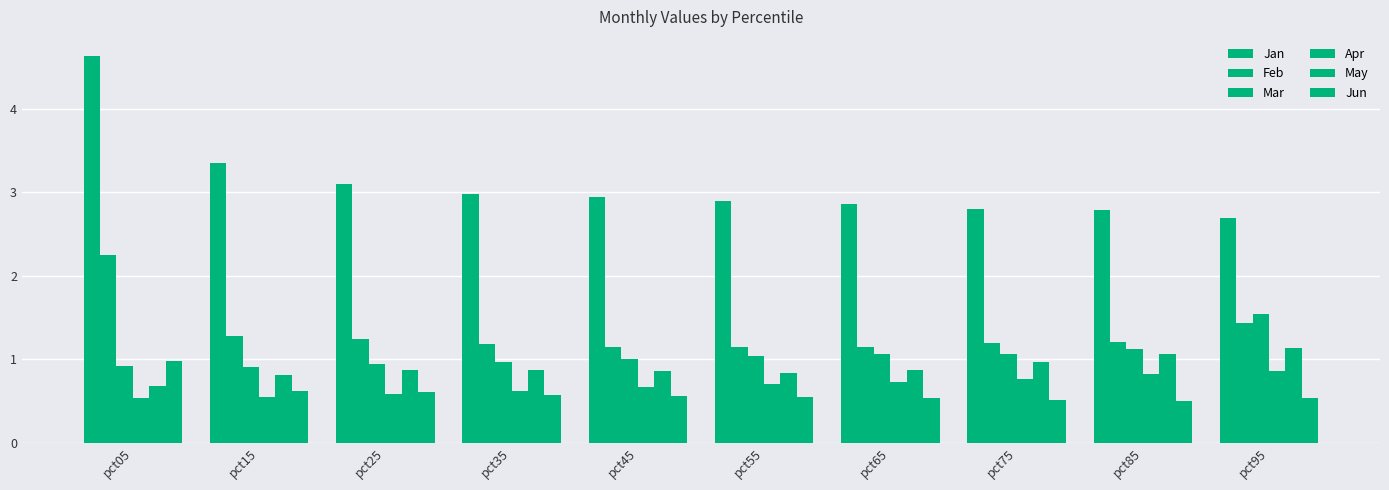

What is the sum of all Jan values?

31.0